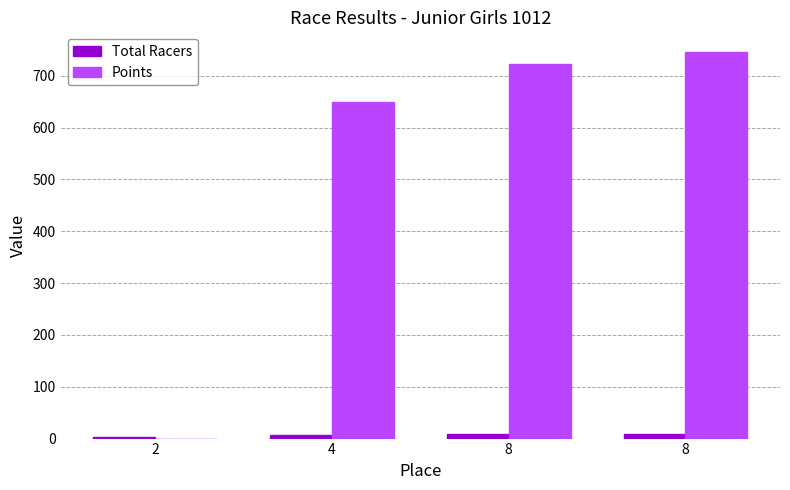

The Points series shows 309.4 at 4. True or false?

False